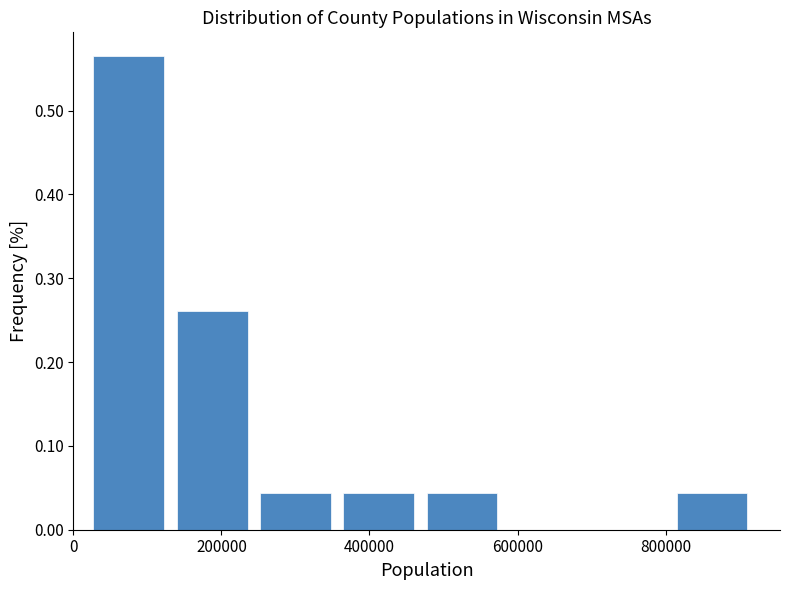

Reading left to right, transcribe this chart: for each bar, give the range it covers on the x-axis and its height. Neither the bar edges nor the heights are printed on the chart, so give them approximately, as read against the axes.

20000 to 140000: 0.57
140000 to 240000: 0.26
240000 to 360000: 0.04
360000 to 460000: 0.04
460000 to 580000: 0.04
580000 to 700000: 0
700000 to 800000: 0
800000 to 920000: 0.04